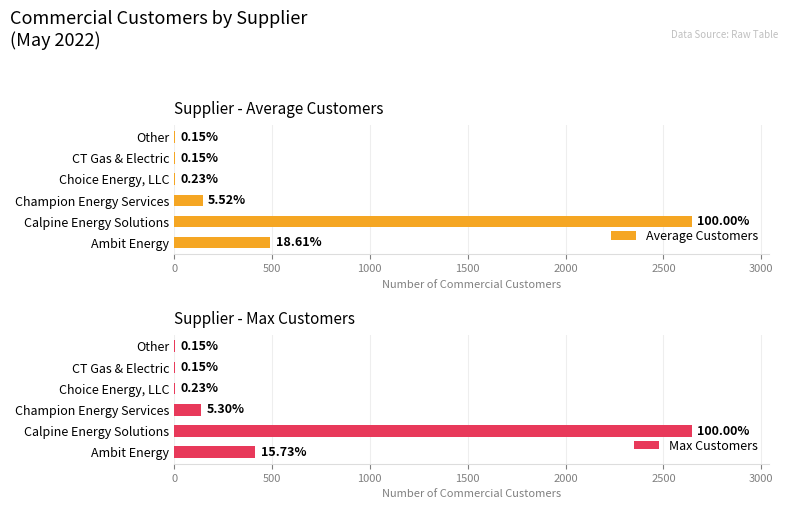

Are the bars grouped side by side (vs. stacked)?

Yes